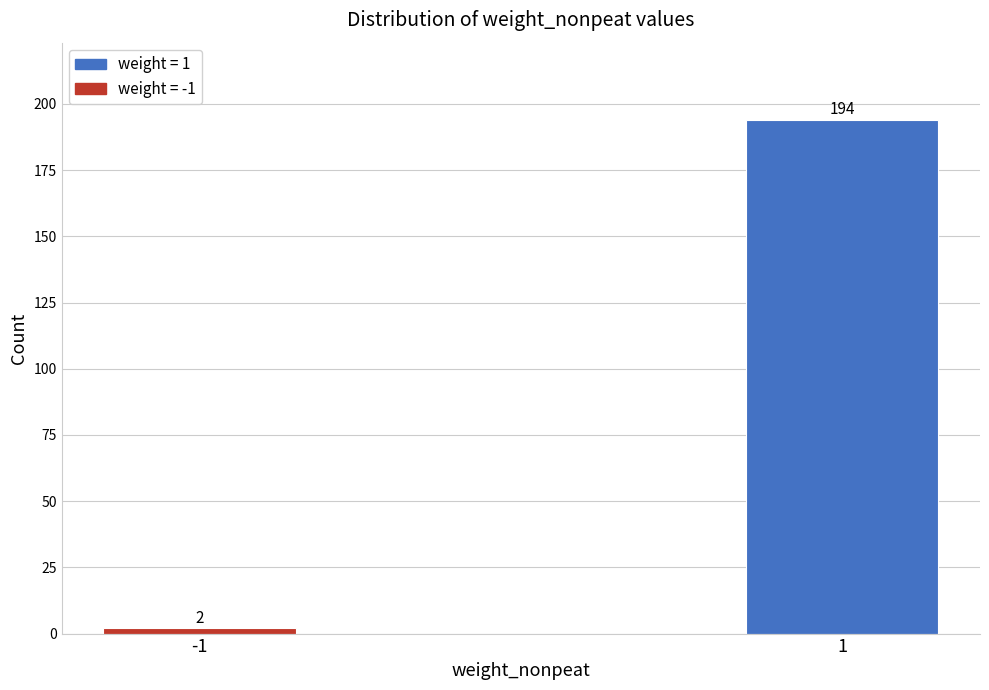

Reading right to left, extract all data points from this chart.

1=194	-1=2